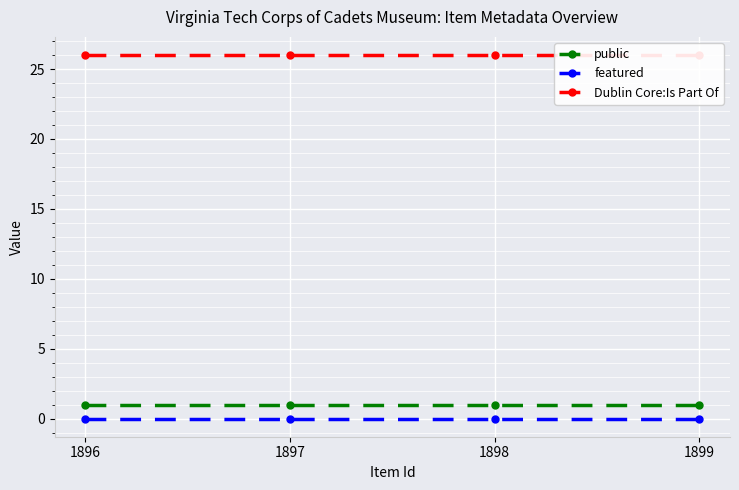

True or false: Dublin Core:Is Part Of and featured cross at least once.

False